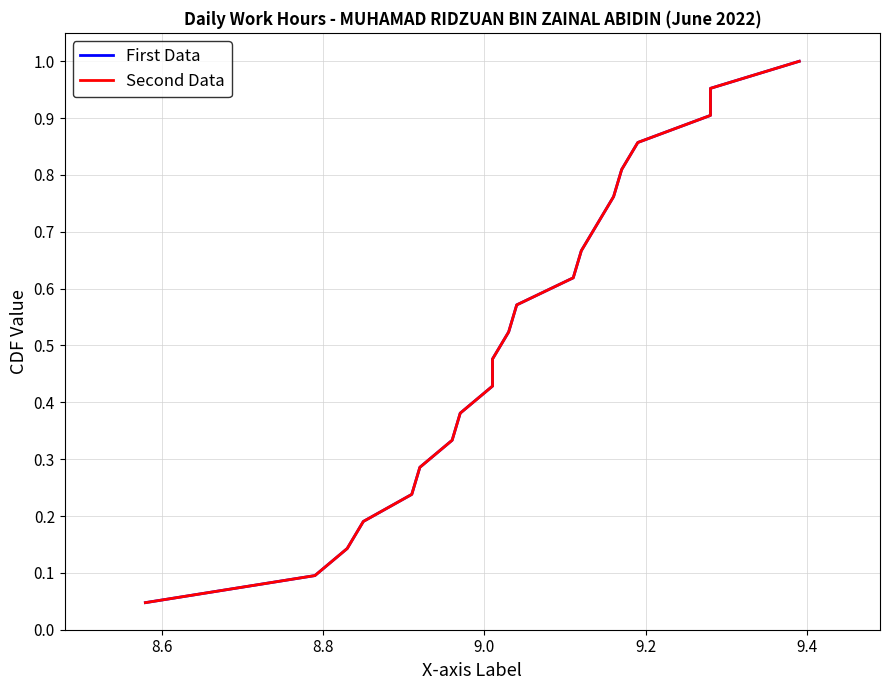

True or false: Second Data has more than 0 interior local peaks.

False